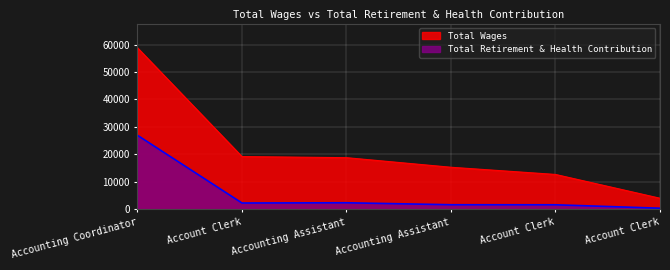

What is the greatest value displayed?

58848